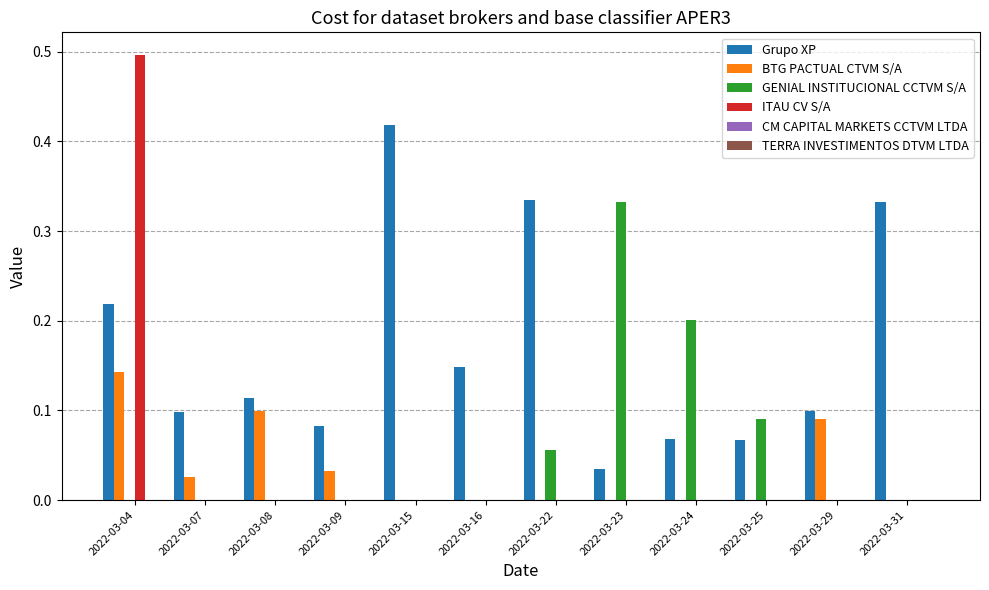

Which category has the highest value in the Grupo XP series?

2022-03-15